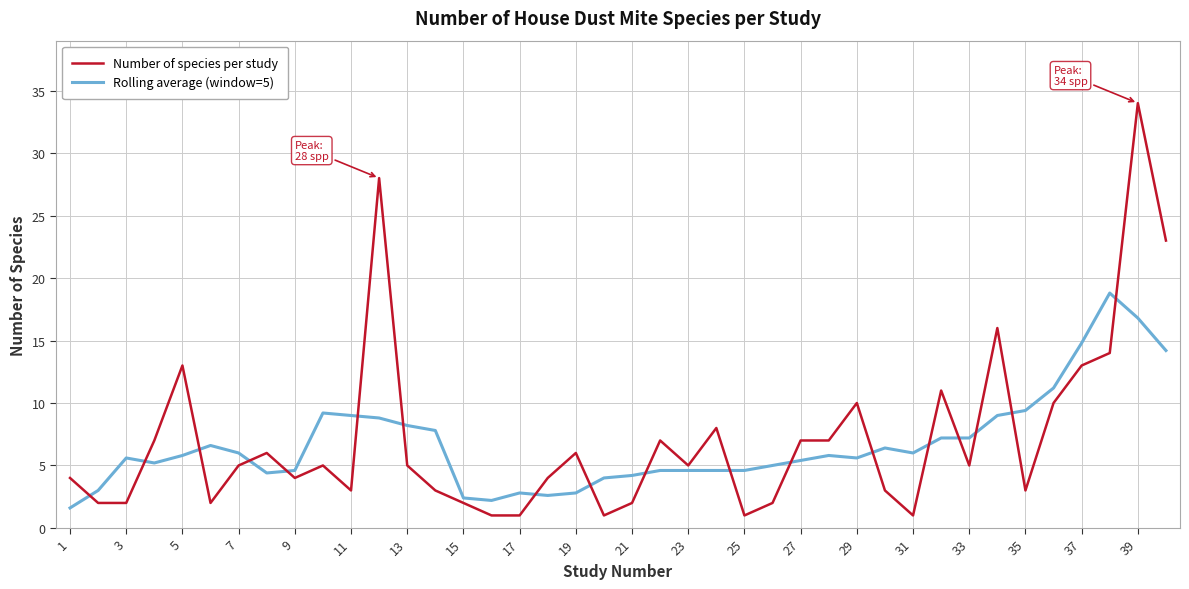

List the series in order of their overall mean, highest first.

Number of species per study, Rolling average (window=5)